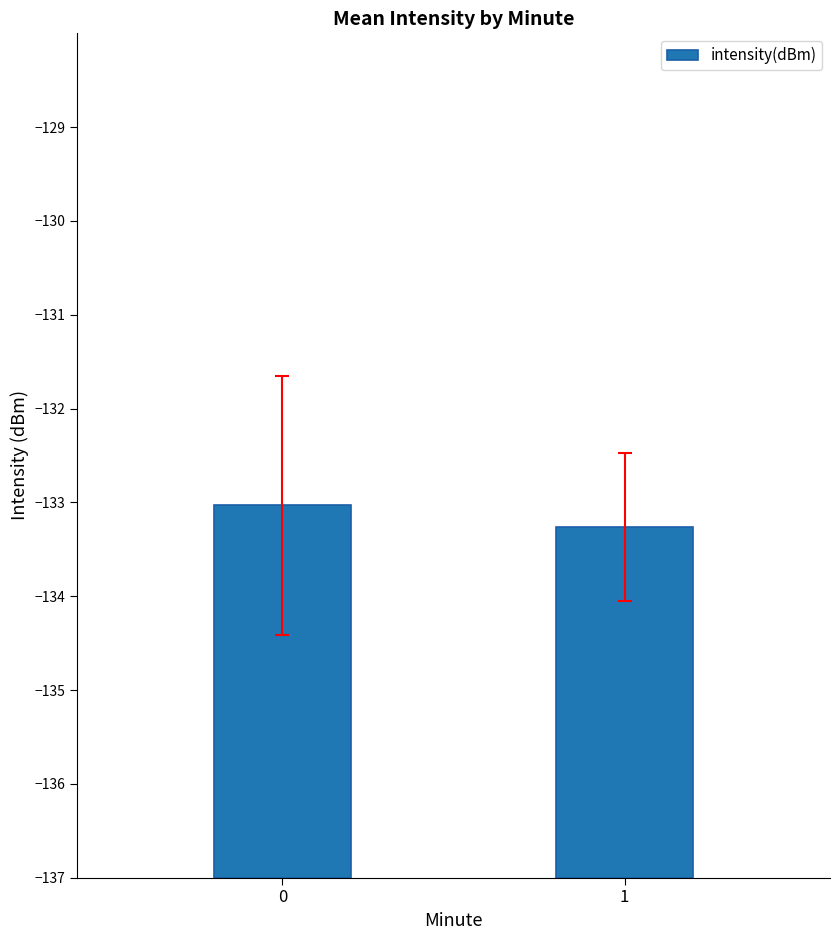

True or false: the data shows 2.3 at 1.

False